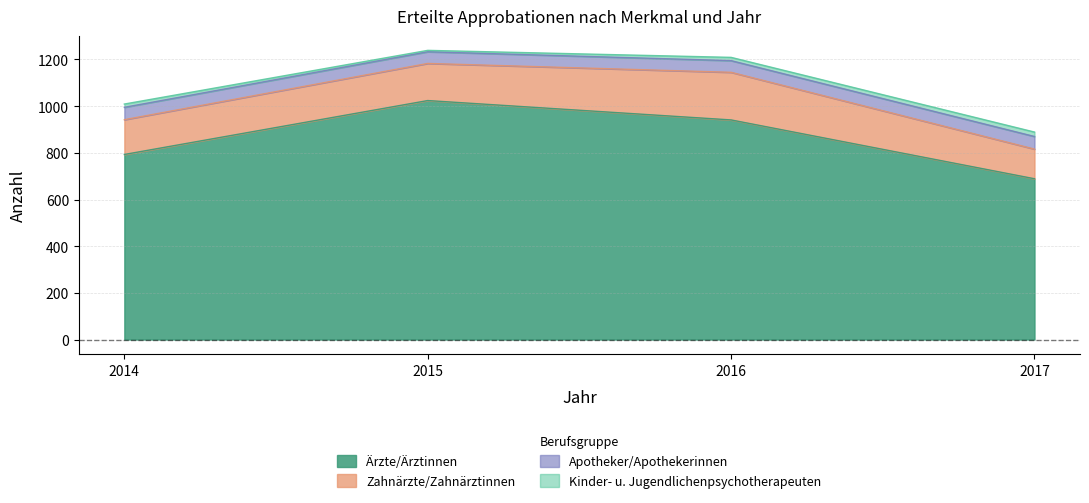

How many values in the Apotheker/Apothekerinnen series exceed 1209?

1